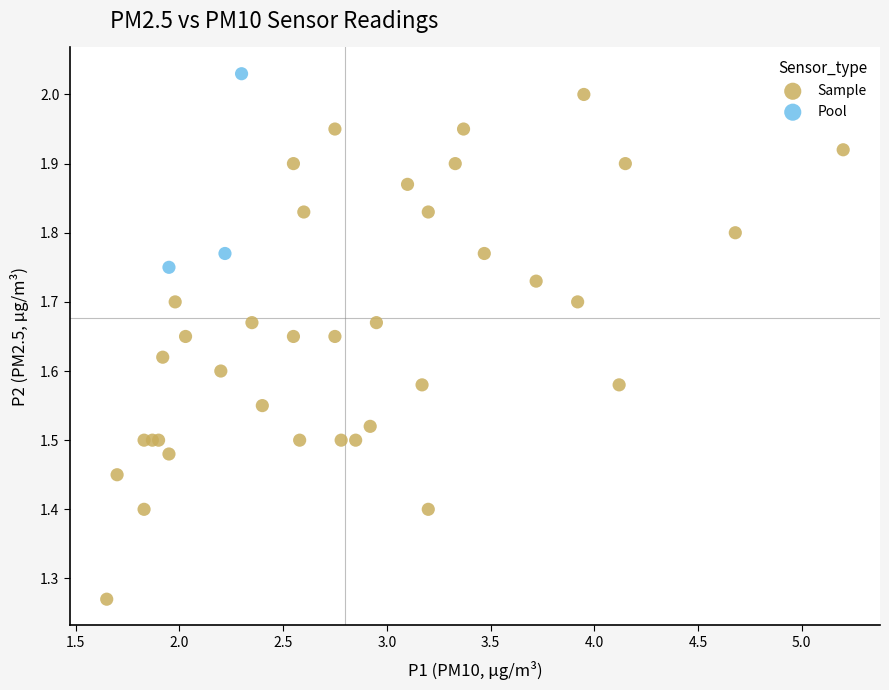

Which series contains the lowest Y value?

Sample